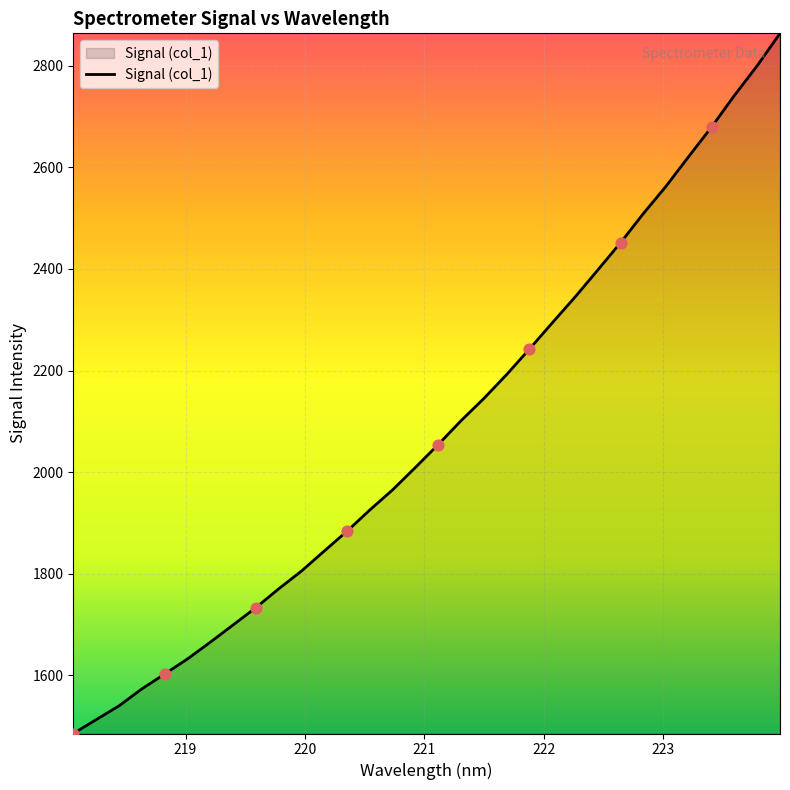

What is the greatest value displayed?

2863.7